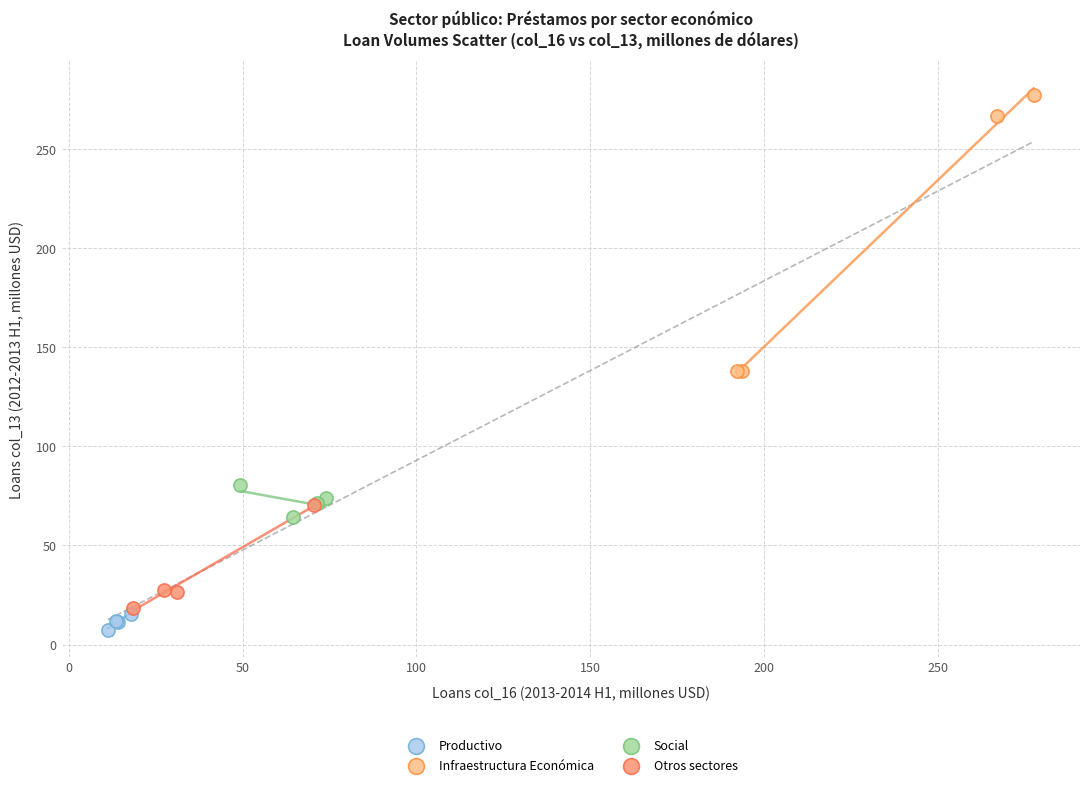

Which series reaches the maximum Y coordinate?

Infraestructura Económica